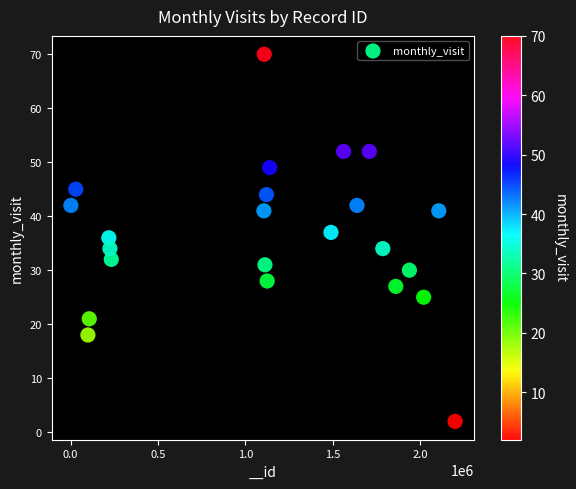

What is the range of X values (max minus min)?

2196979